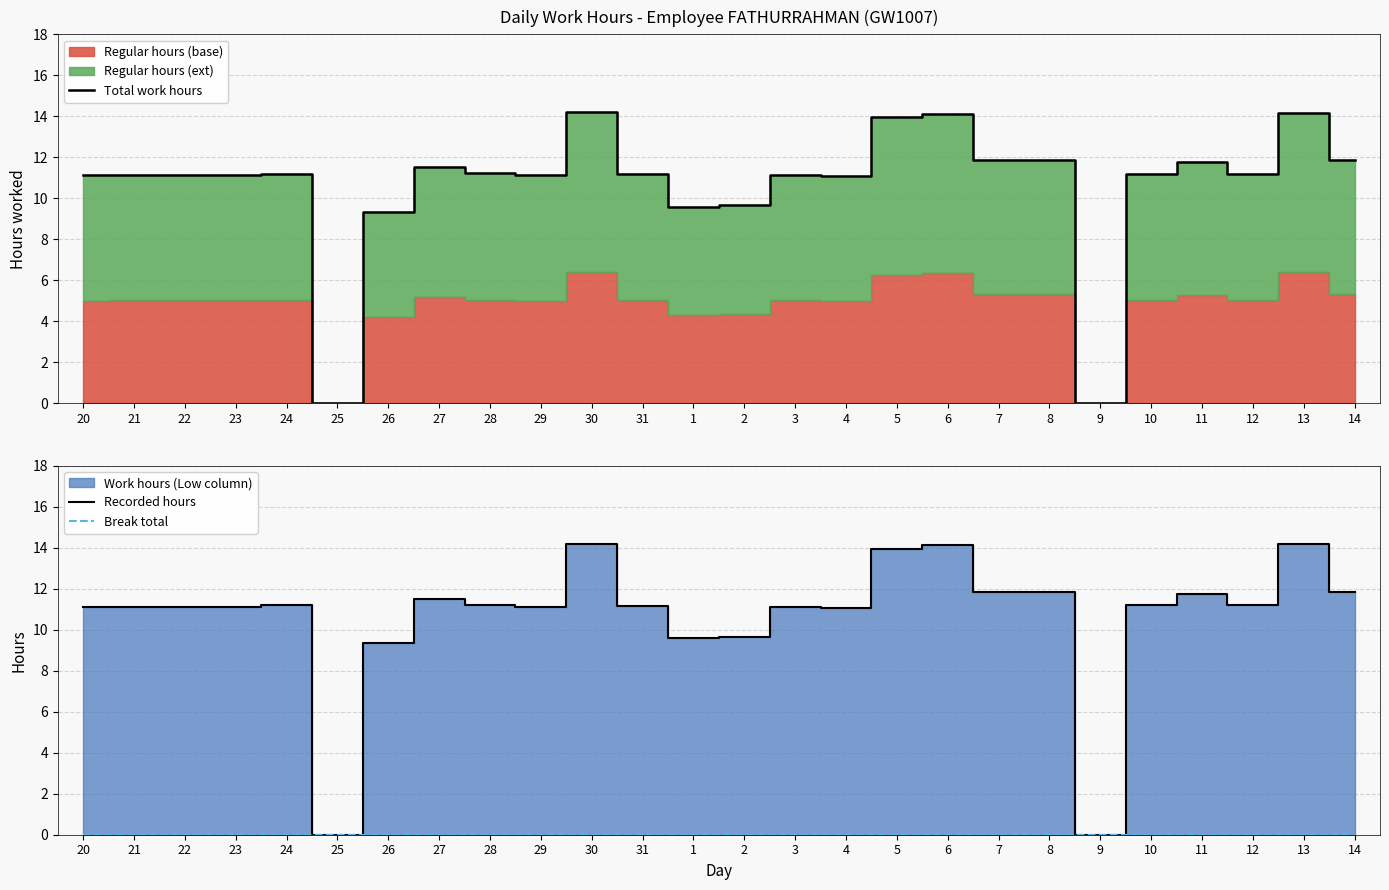

Which has a higher value, 5 or 3?

5